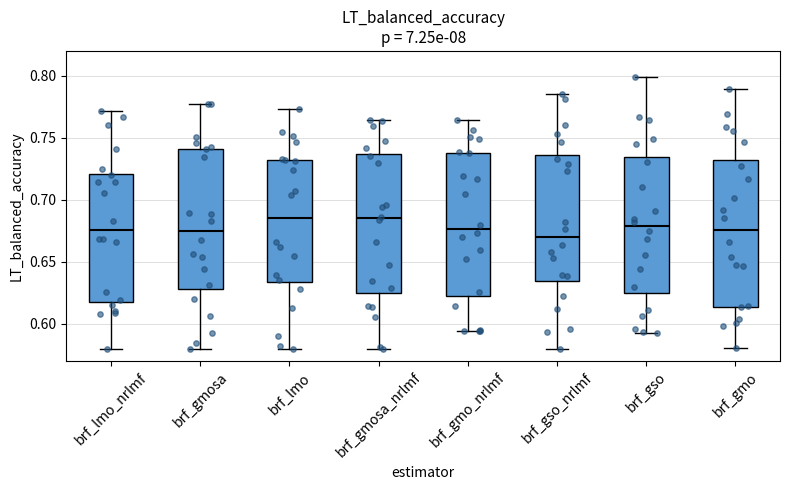

Where does the upper whisker of the box for brf_lmo end on the y-axis? The values are not printed on the chart, so give them approximately, as read against the axis.

0.775